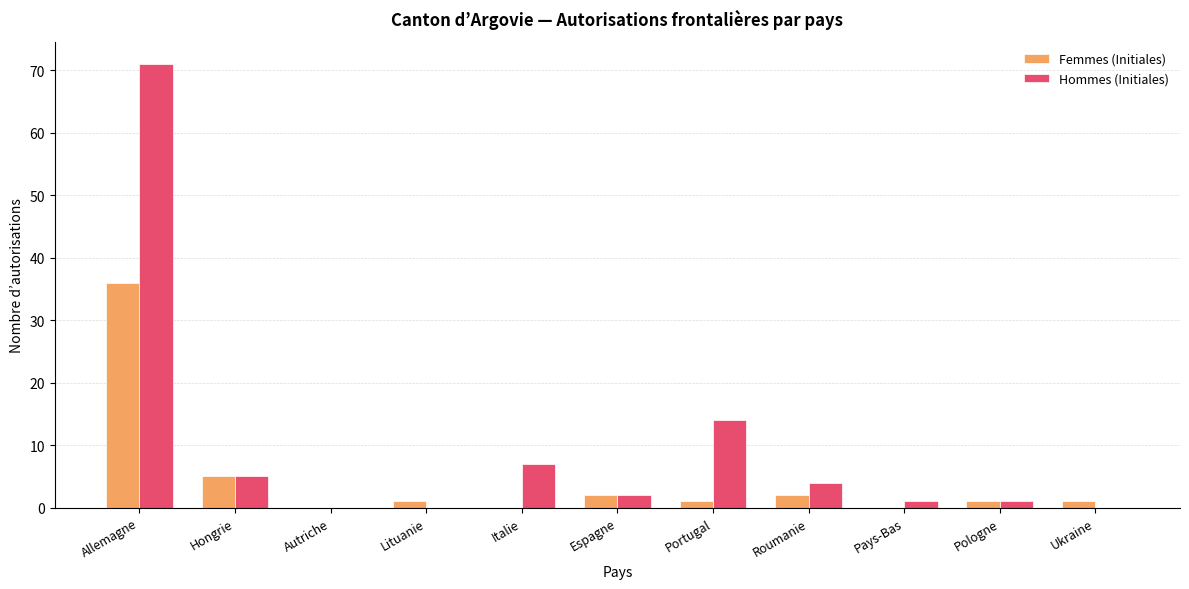

At which category is the sum across all series the highest?

Allemagne